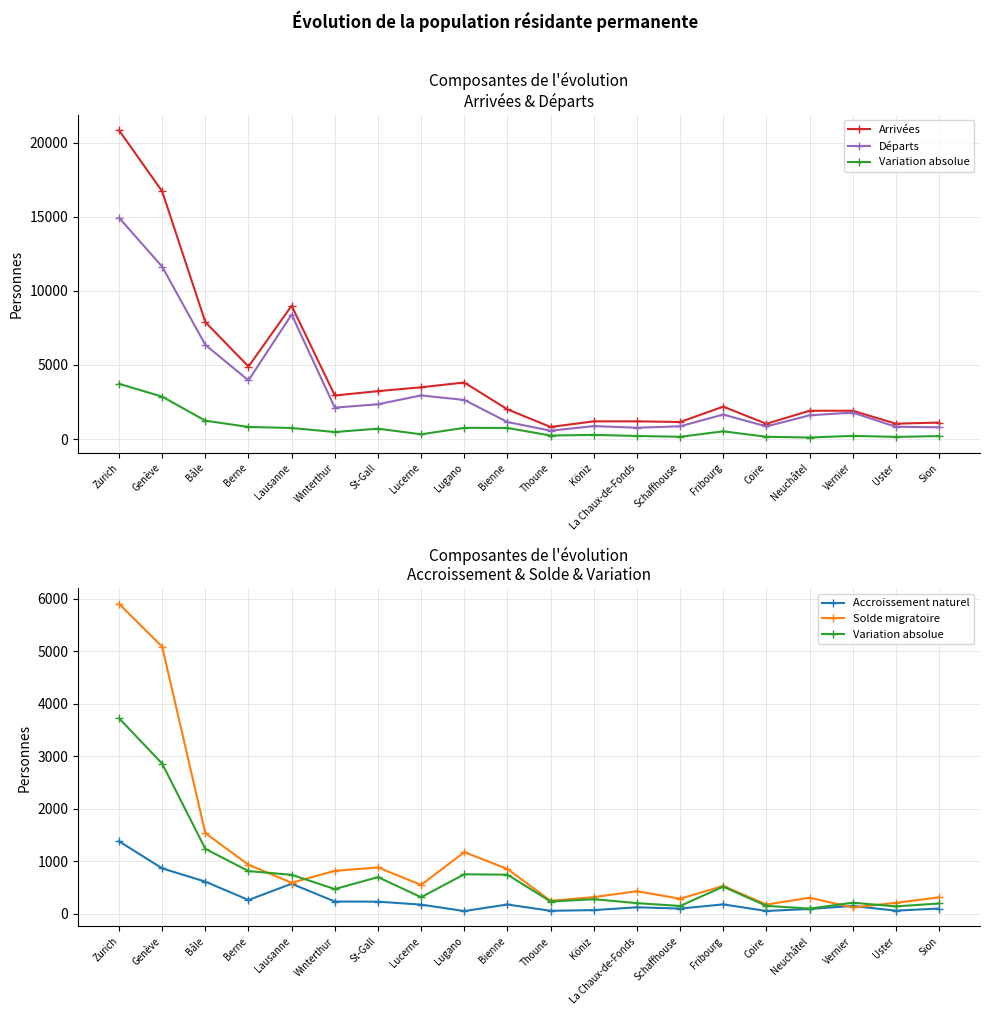

True or false: Départs and Variation absolue cross at least once.

False